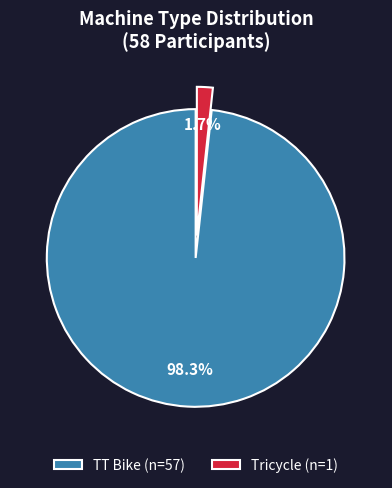

Does Tricycle (n=1) account for over 50% of the chart?

No